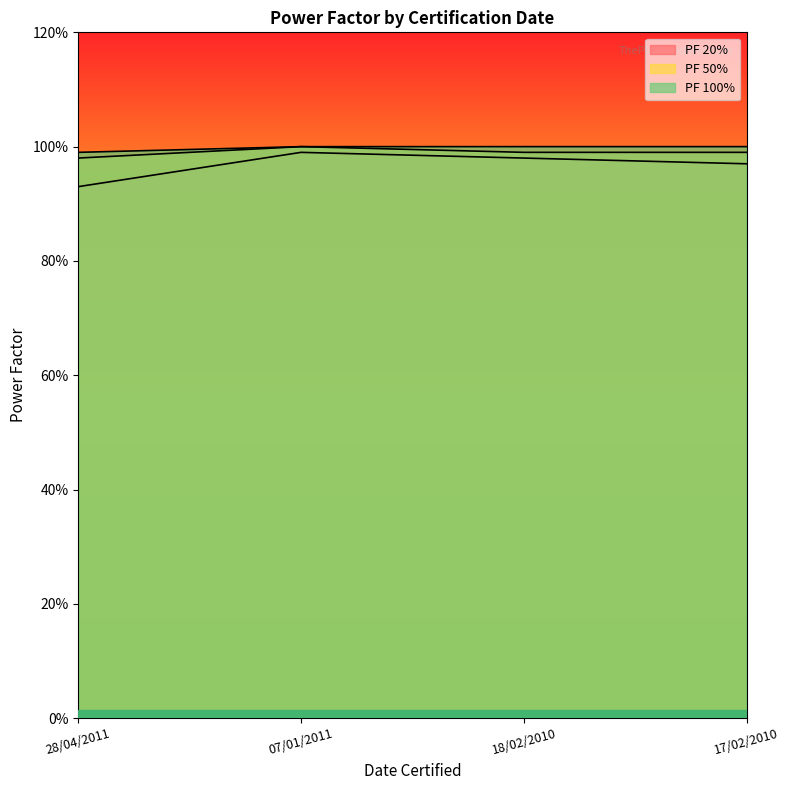

Is the value of PF 20% at 28/04/2011 greater than the value of PF 100% at 28/04/2011?

No